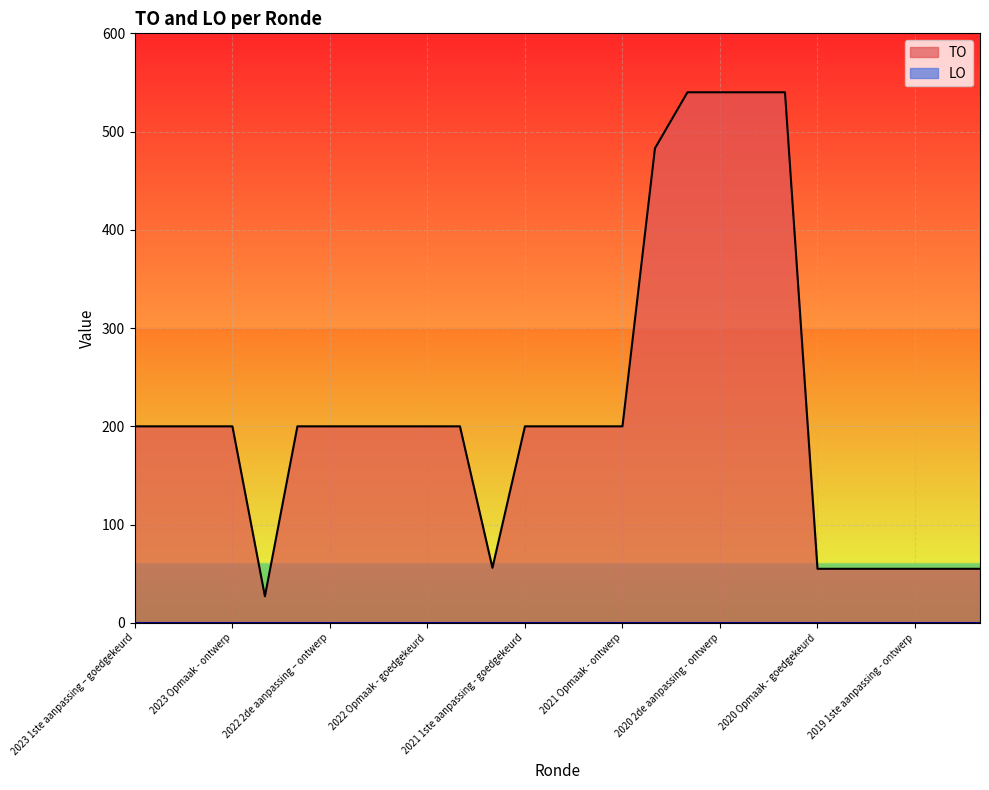

What is the maximum value shown in the chart?

540